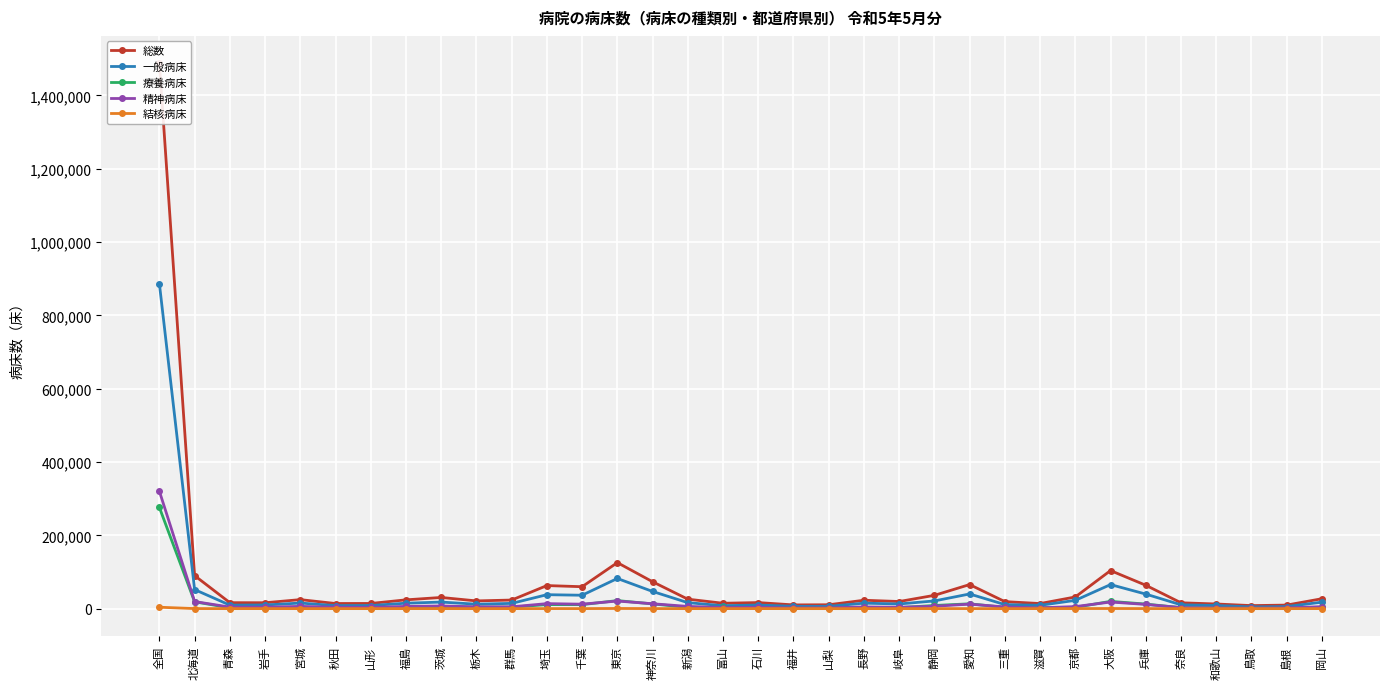

How many lines are shown in the chart?

5